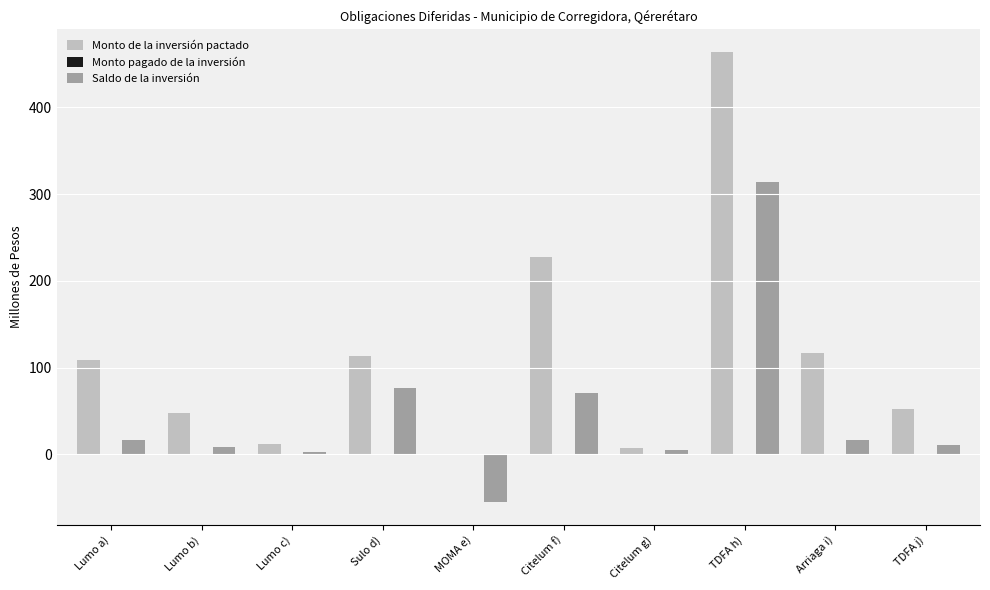

Between MOMA e) and Citelum f), which series saw the biggest shift?

Monto de la inversión pactado